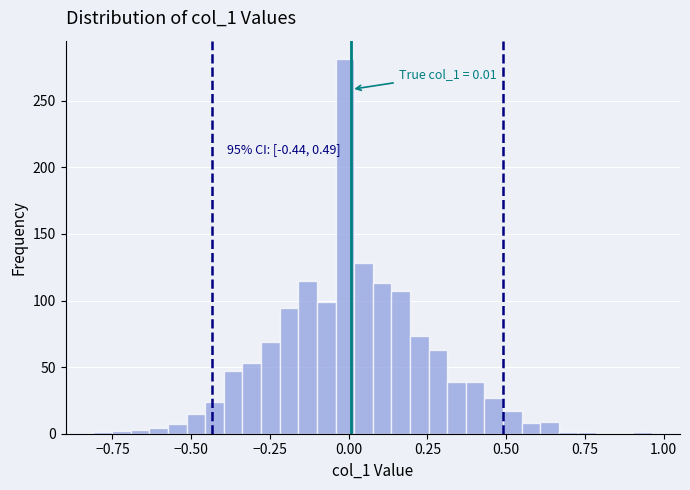

Around what value on the x-axis is the tallest bar? Give the approximate position of its centre, as read against the axis.

0.00